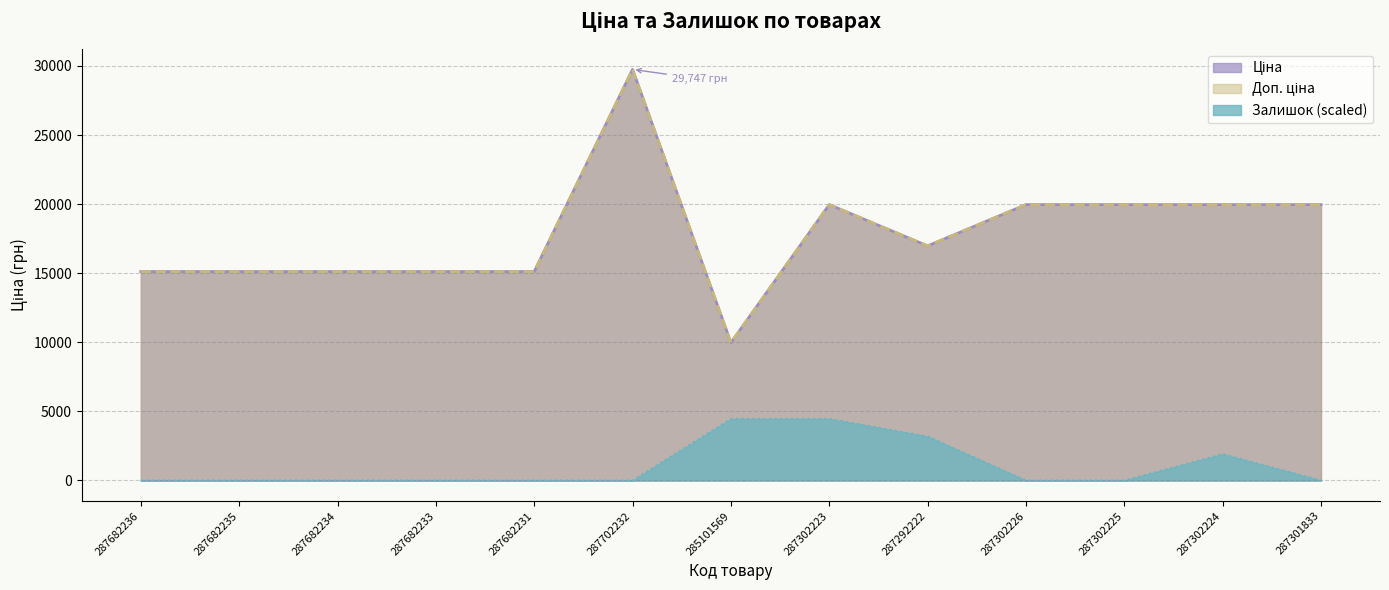

What is the value of the Доп. ціна point at the 9th from the left?

16976.3